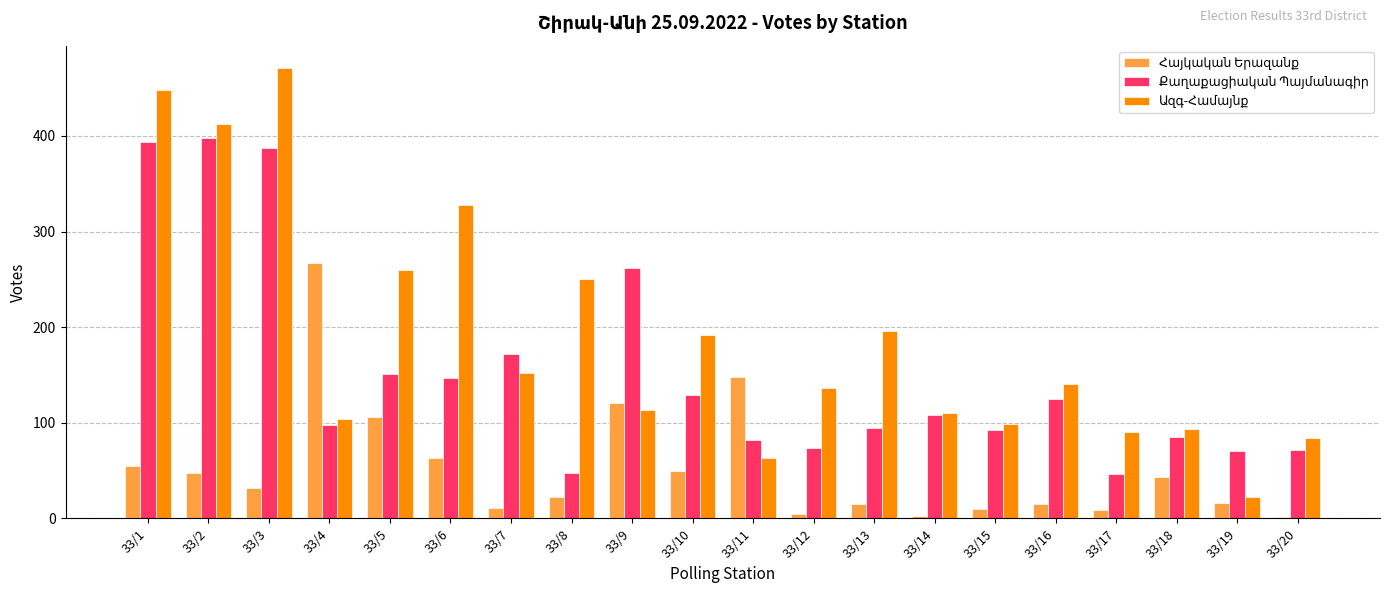

Does the chart contain stacked bars?

No